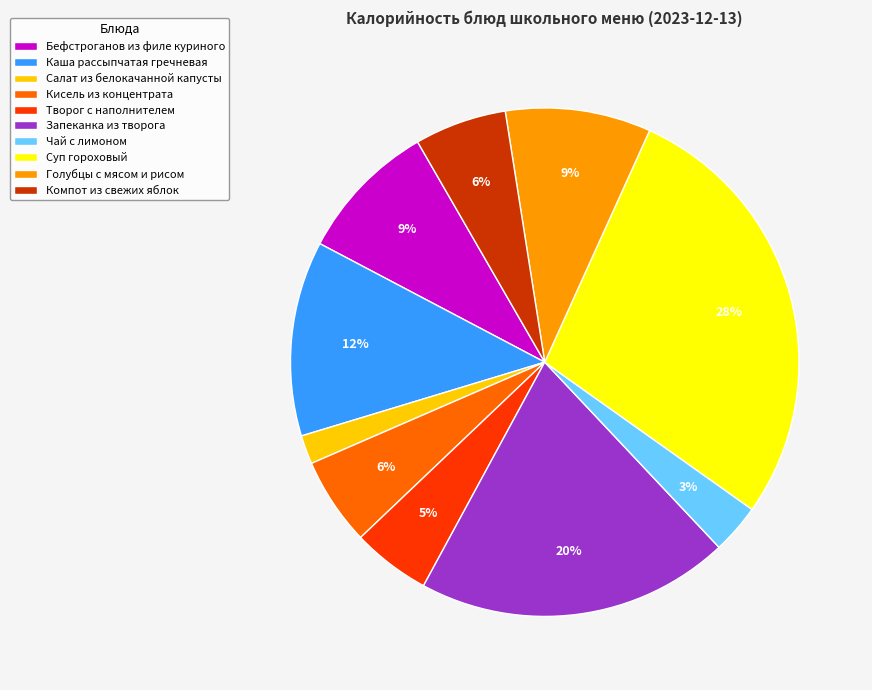

What percentage is the Суп гороховый slice, to the nearest percent?

28%